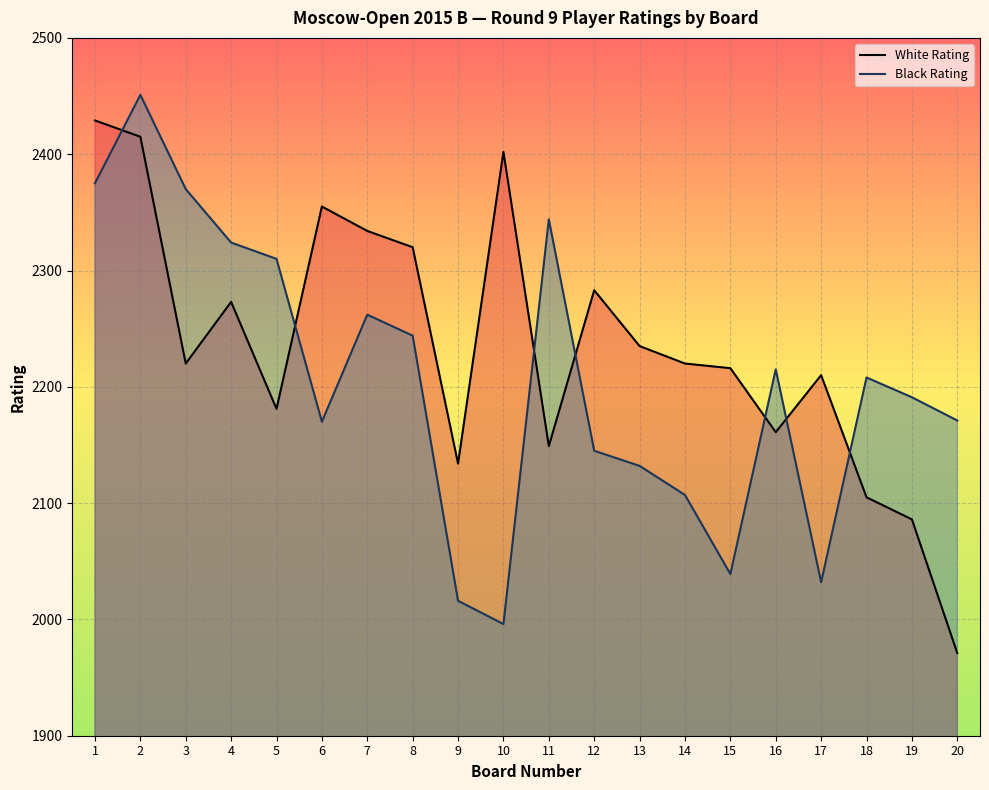

Which has a higher value, 11 or 13?

13